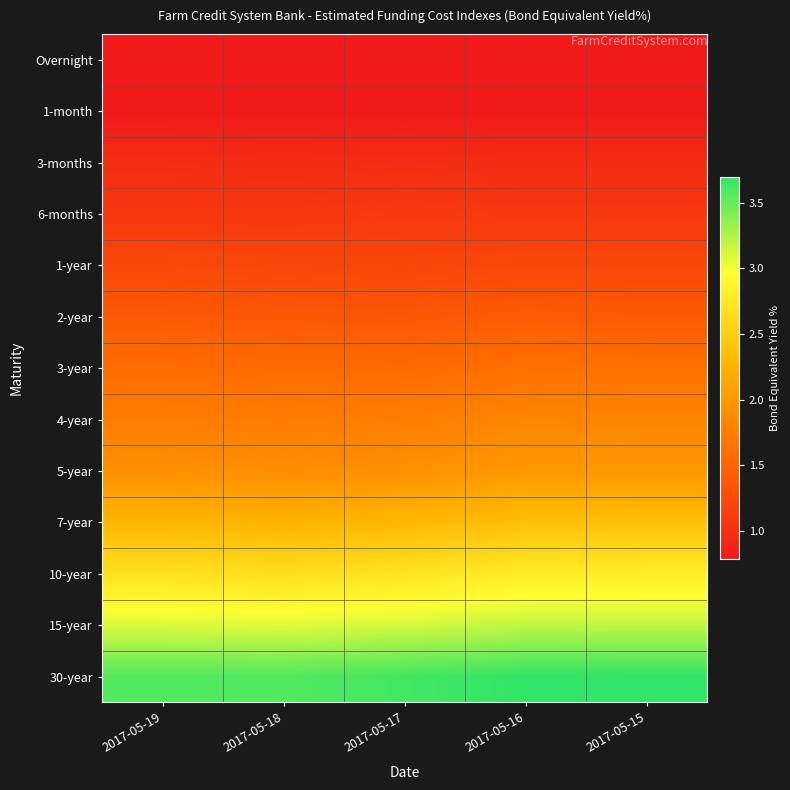

Reading left to right, transcribe all the data shown in this chart.

Overnight: 2017-05-19=0.8	2017-05-18=0.8	2017-05-17=0.8	2017-05-16=0.8	2017-05-15=0.8
1-month: 2017-05-19=0.8	2017-05-18=0.8	2017-05-17=0.8	2017-05-16=0.8	2017-05-15=0.8
3-months: 2017-05-19=1.0	2017-05-18=1.0	2017-05-17=1.0	2017-05-16=1.0	2017-05-15=1.0
6-months: 2017-05-19=1.1	2017-05-18=1.1	2017-05-17=1.1	2017-05-16=1.1	2017-05-15=1.1
1-year: 2017-05-19=1.2	2017-05-18=1.2	2017-05-17=1.2	2017-05-16=1.2	2017-05-15=1.2
2-year: 2017-05-19=1.4	2017-05-18=1.4	2017-05-17=1.4	2017-05-16=1.4	2017-05-15=1.4
3-year: 2017-05-19=1.6	2017-05-18=1.6	2017-05-17=1.6	2017-05-16=1.6	2017-05-15=1.6
4-year: 2017-05-19=1.7	2017-05-18=1.7	2017-05-17=1.7	2017-05-16=1.8	2017-05-15=1.8
5-year: 2017-05-19=1.9	2017-05-18=1.9	2017-05-17=1.9	2017-05-16=2.0	2017-05-15=2.0
7-year: 2017-05-19=2.3	2017-05-18=2.2	2017-05-17=2.3	2017-05-16=2.4	2017-05-15=2.4
10-year: 2017-05-19=2.7	2017-05-18=2.7	2017-05-17=2.7	2017-05-16=2.8	2017-05-15=2.8
15-year: 2017-05-19=3.1	2017-05-18=3.1	2017-05-17=3.1	2017-05-16=3.2	2017-05-15=3.2
30-year: 2017-05-19=3.6	2017-05-18=3.6	2017-05-17=3.6	2017-05-16=3.7	2017-05-15=3.7